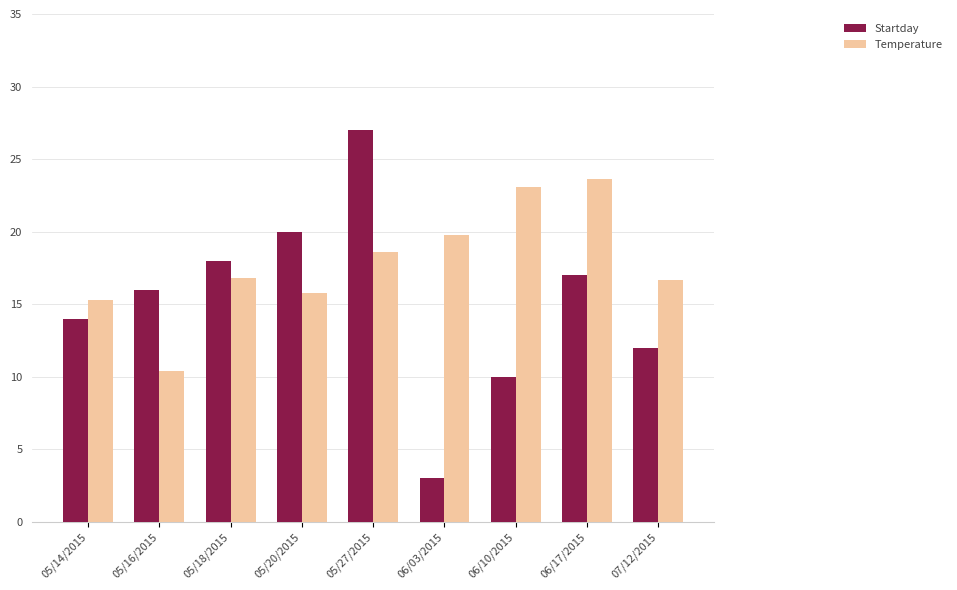

What is the difference between the Temperature values at 05/20/2015 and 06/03/2015?

4.0